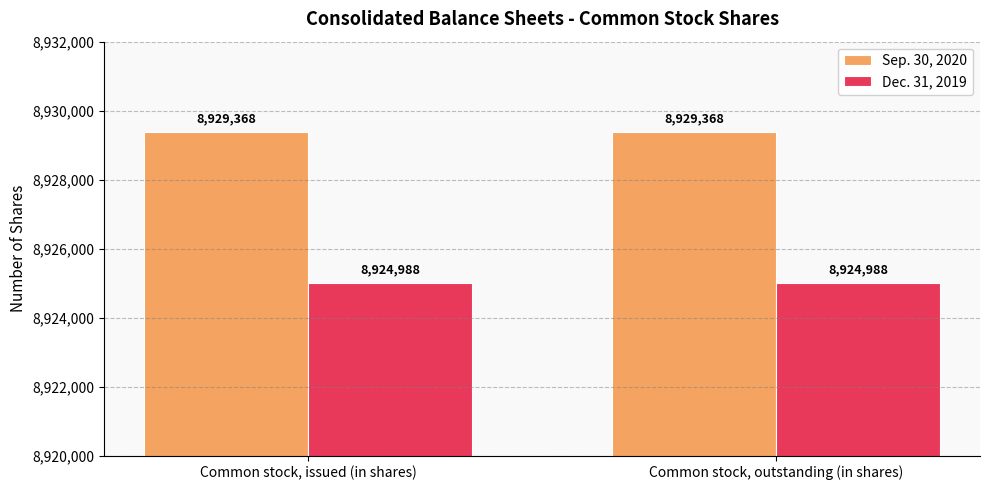

What are all the series names shown in the legend?

Sep. 30, 2020, Dec. 31, 2019